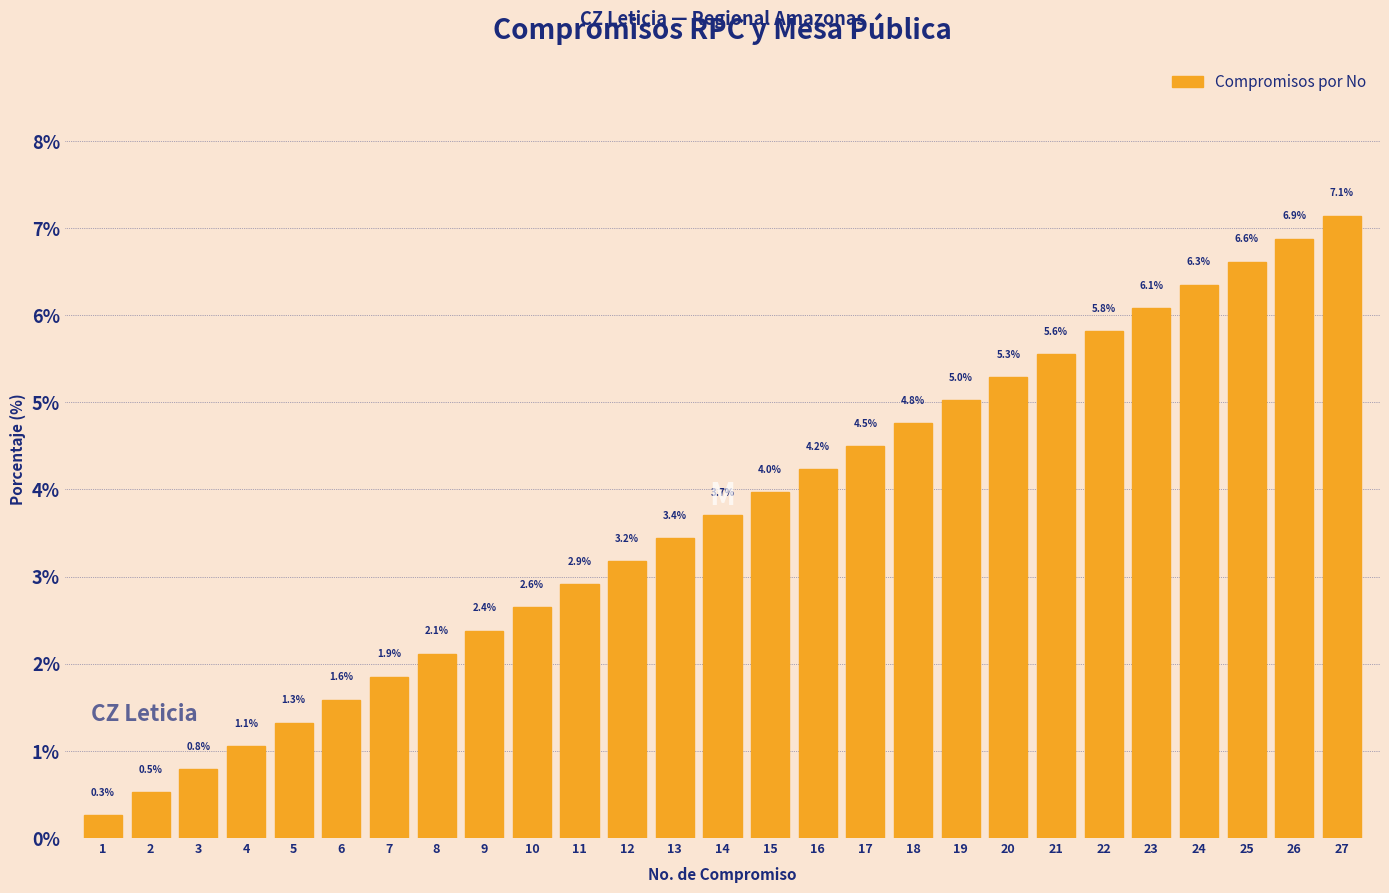

The chart shows a value of 2.7 at 23. True or false?

False